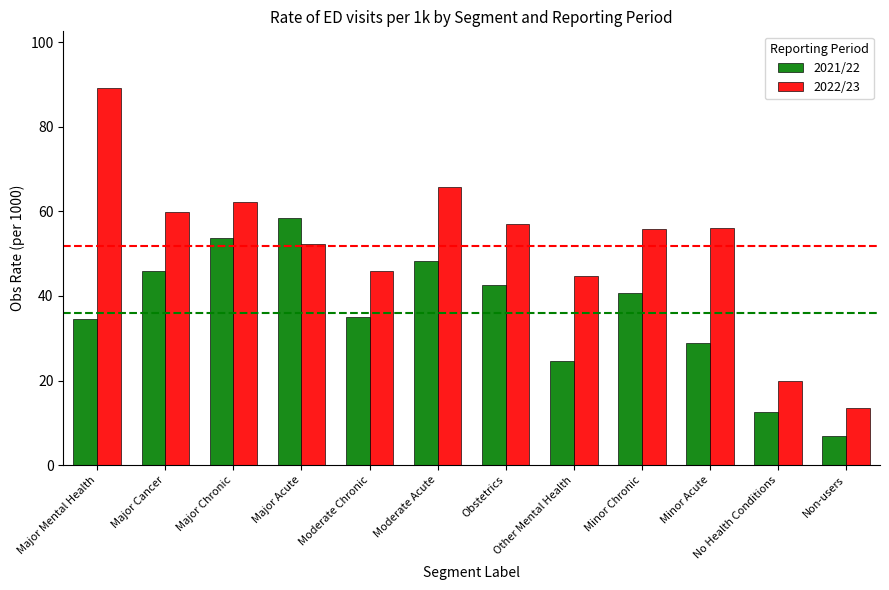

List the series in order of their peak value, lowest first.

2021/22, 2022/23